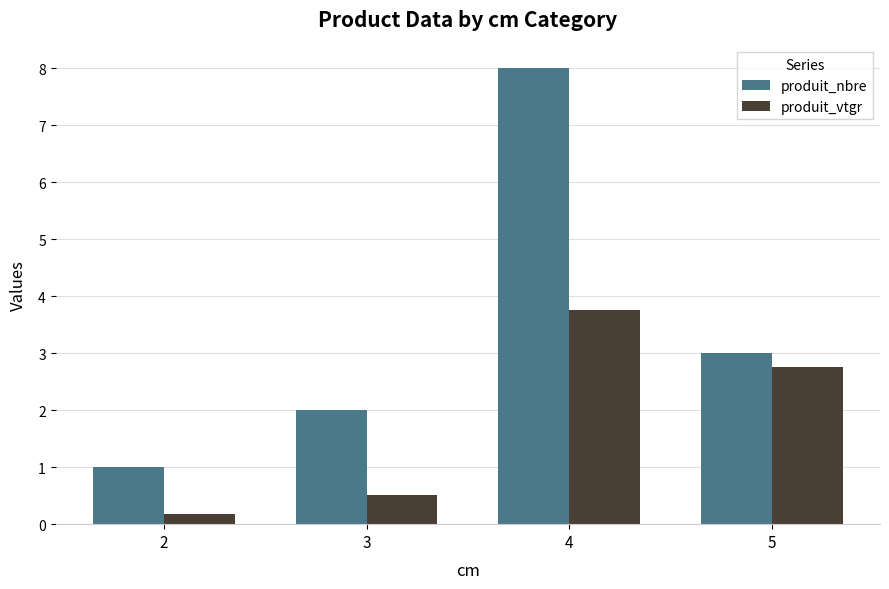

What is the average value of the produit_nbre series?

3.5